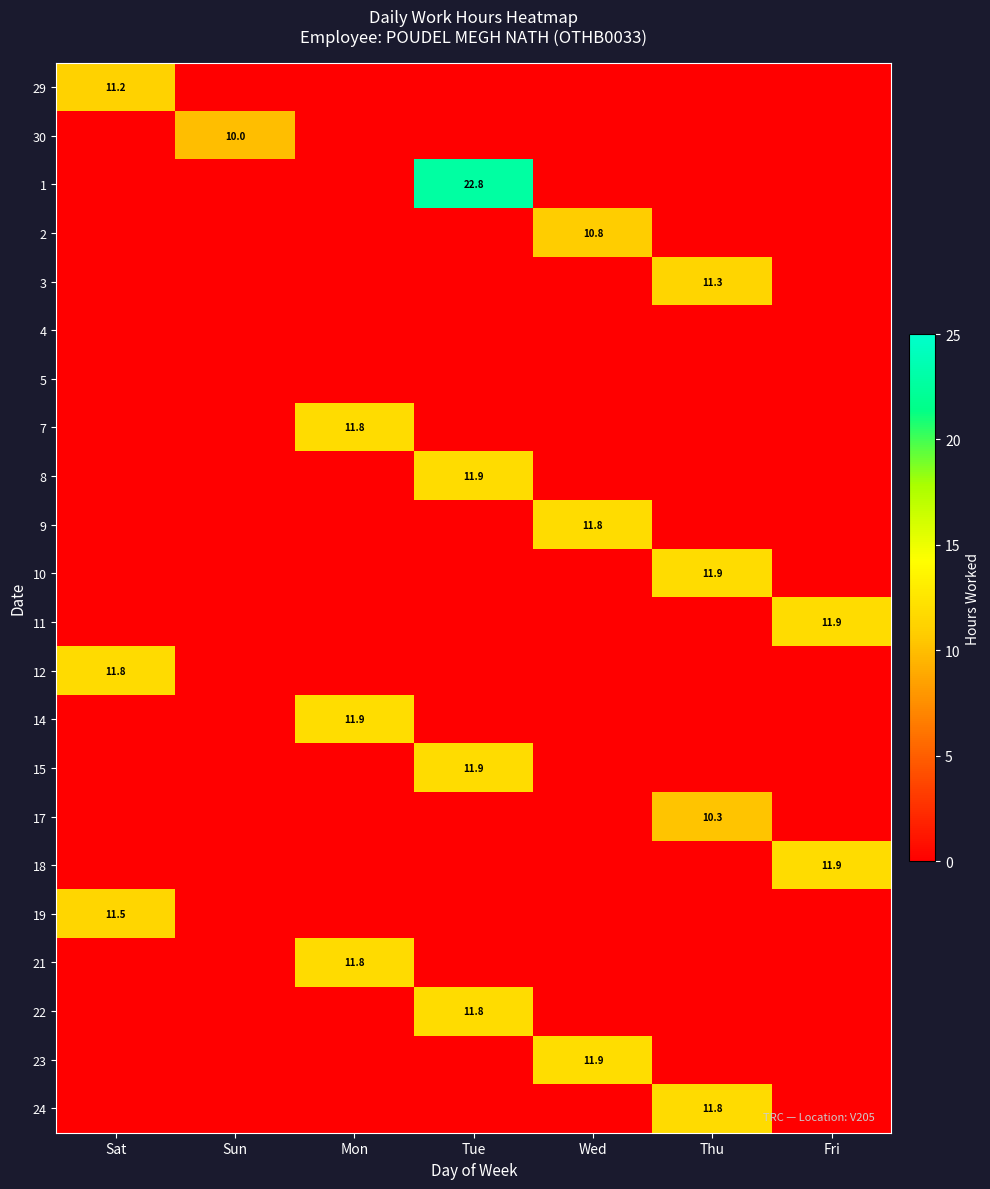

The value of 21 at Mon is 19.6. True or false?

False